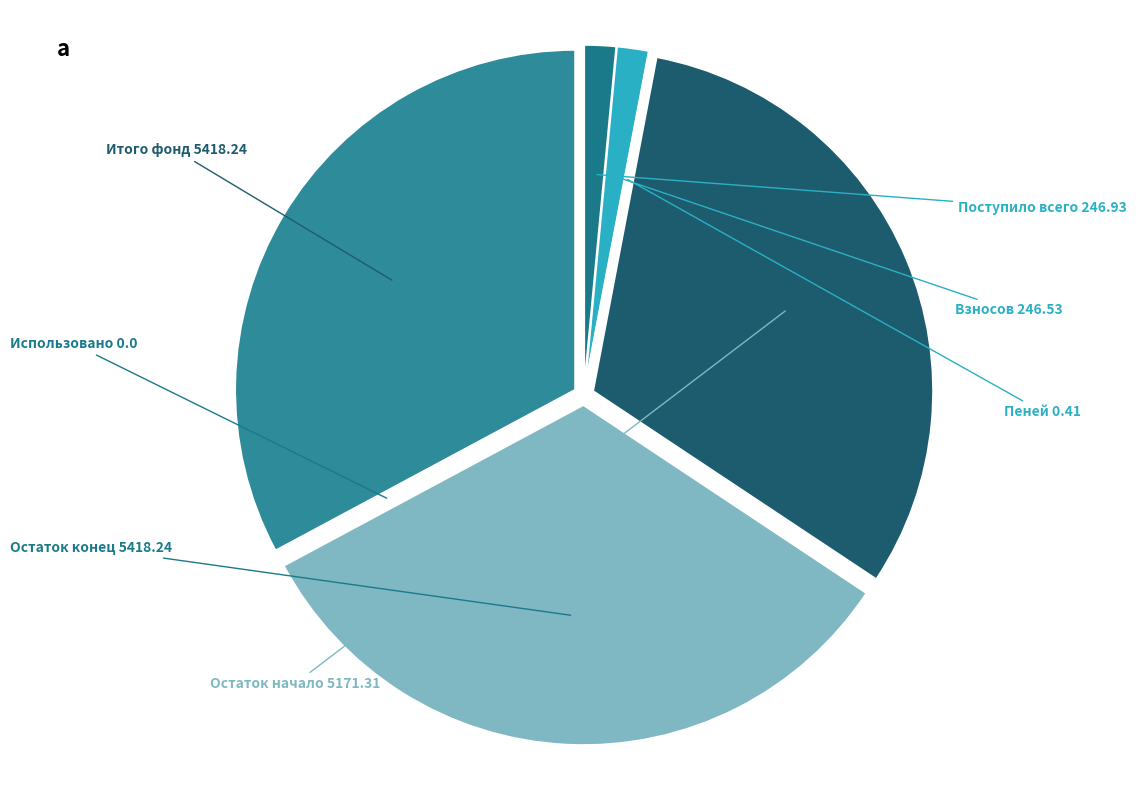

Is Остаток конец the majority of the pie?

No